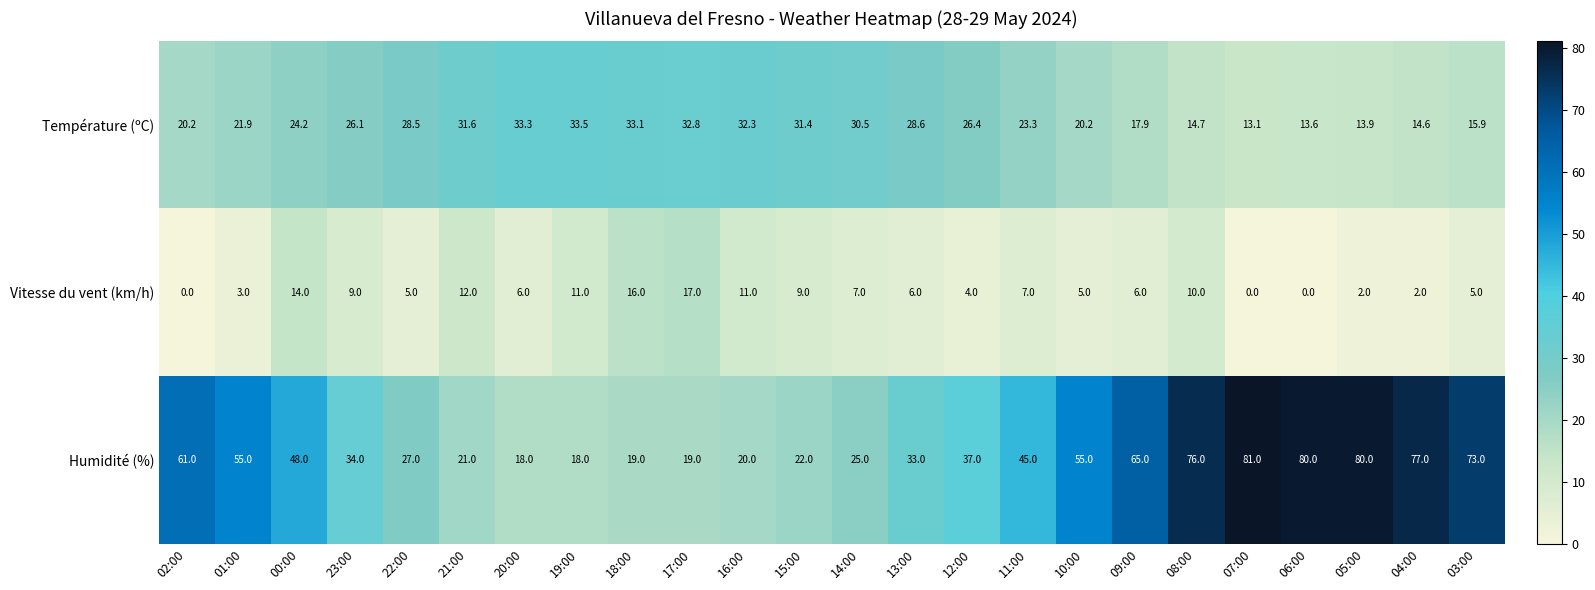

At 16:00, list the series in order from largest to smallest.

Température (ºC), Humidité (%), Vitesse du vent (km/h)